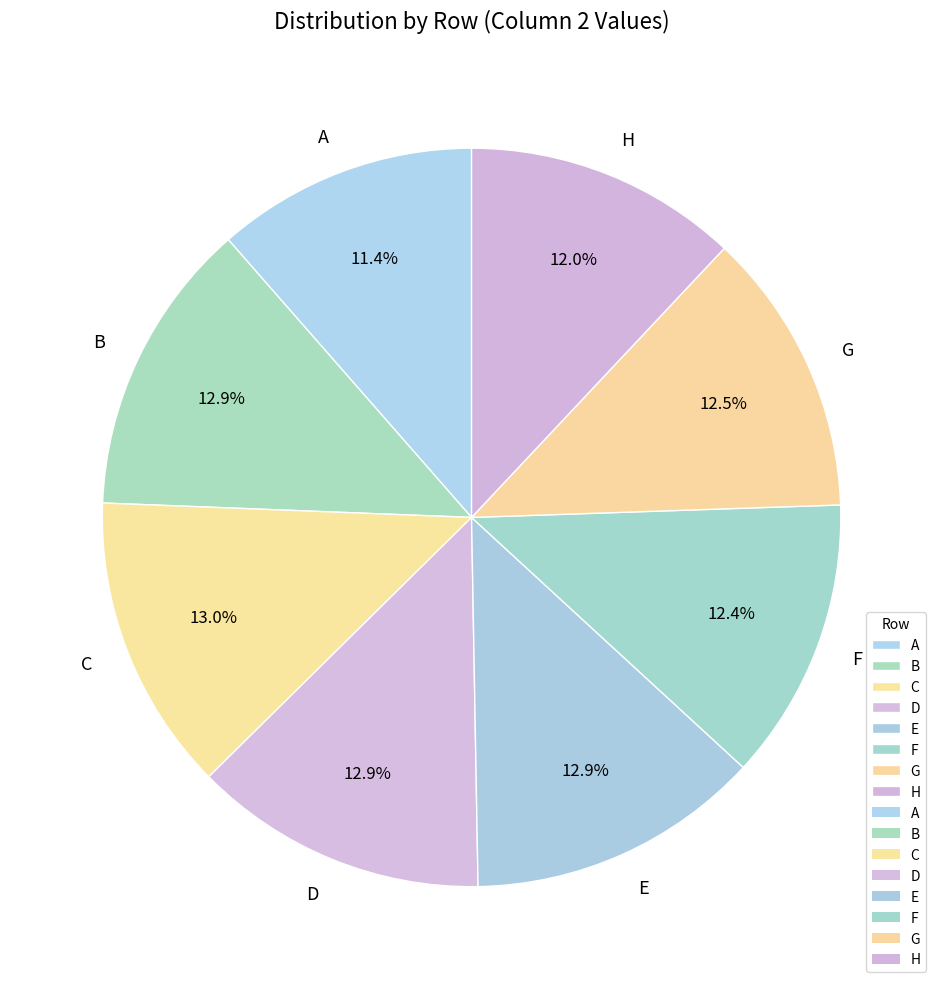

To the nearest percent, what is the average slice percentage?

12%